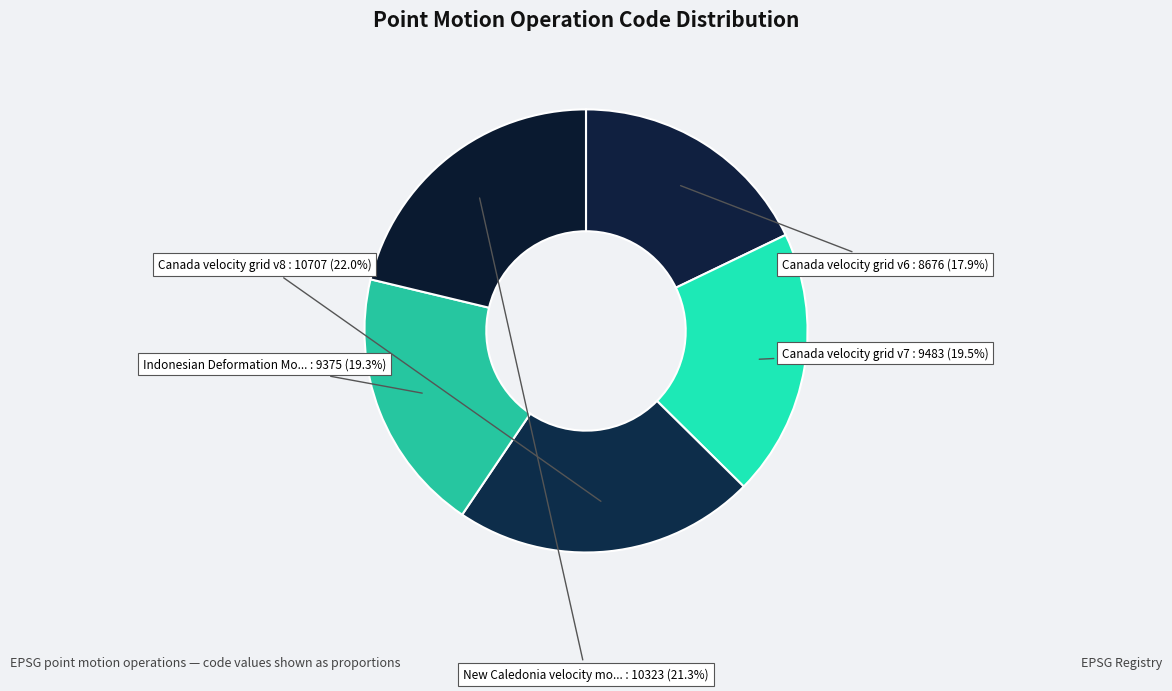

How many slices are in this pie chart?

5